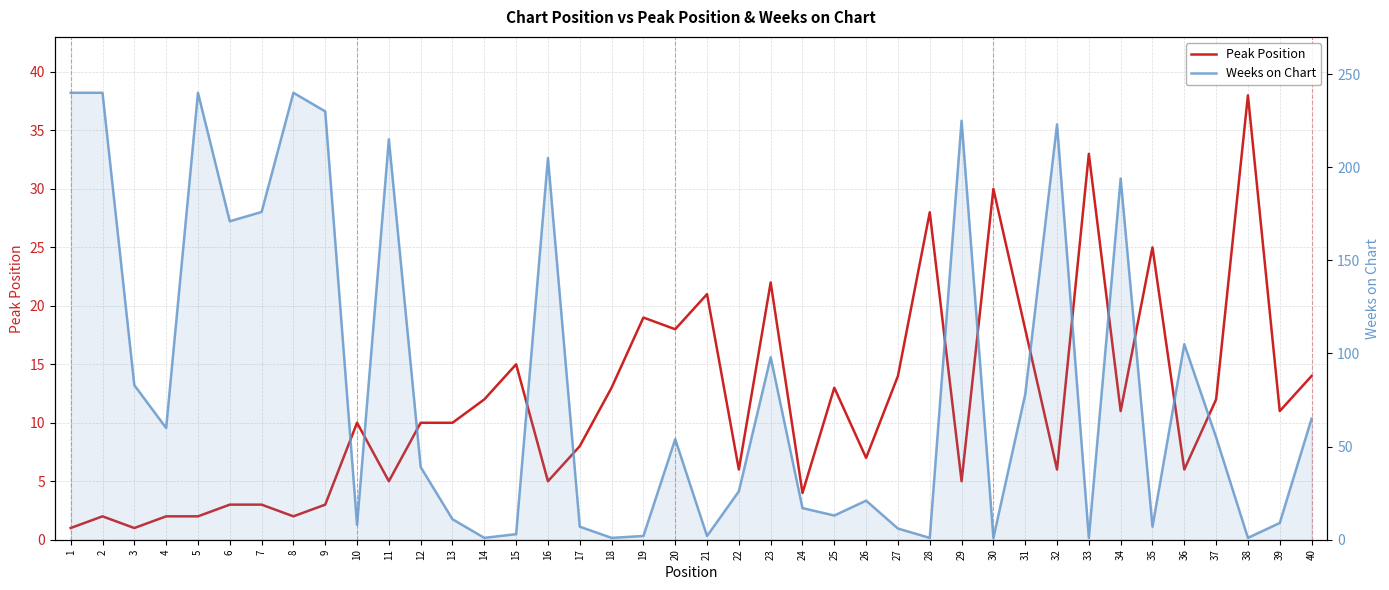

What is the sum of the Weeks on Chart values at 5 and 34?

434